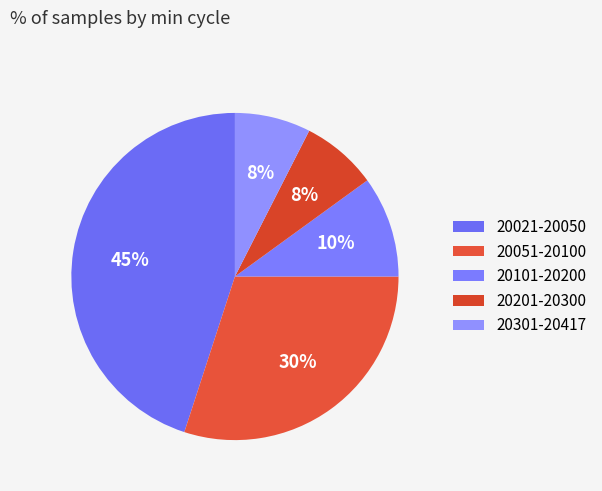

How many segments does this pie chart have?

5